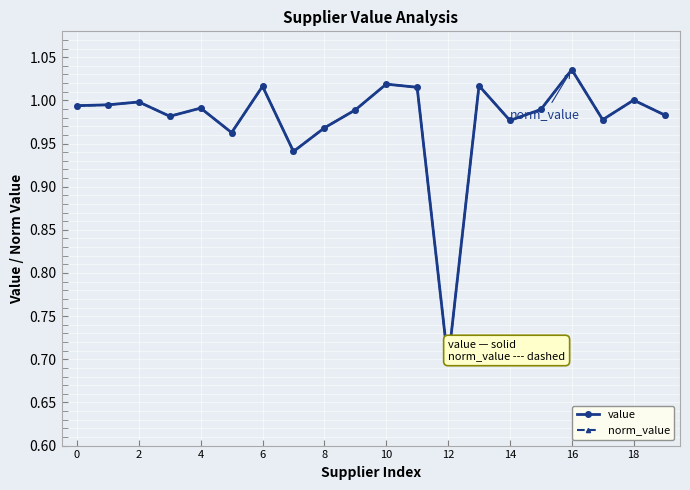

What is the average value of the value series?

1.0